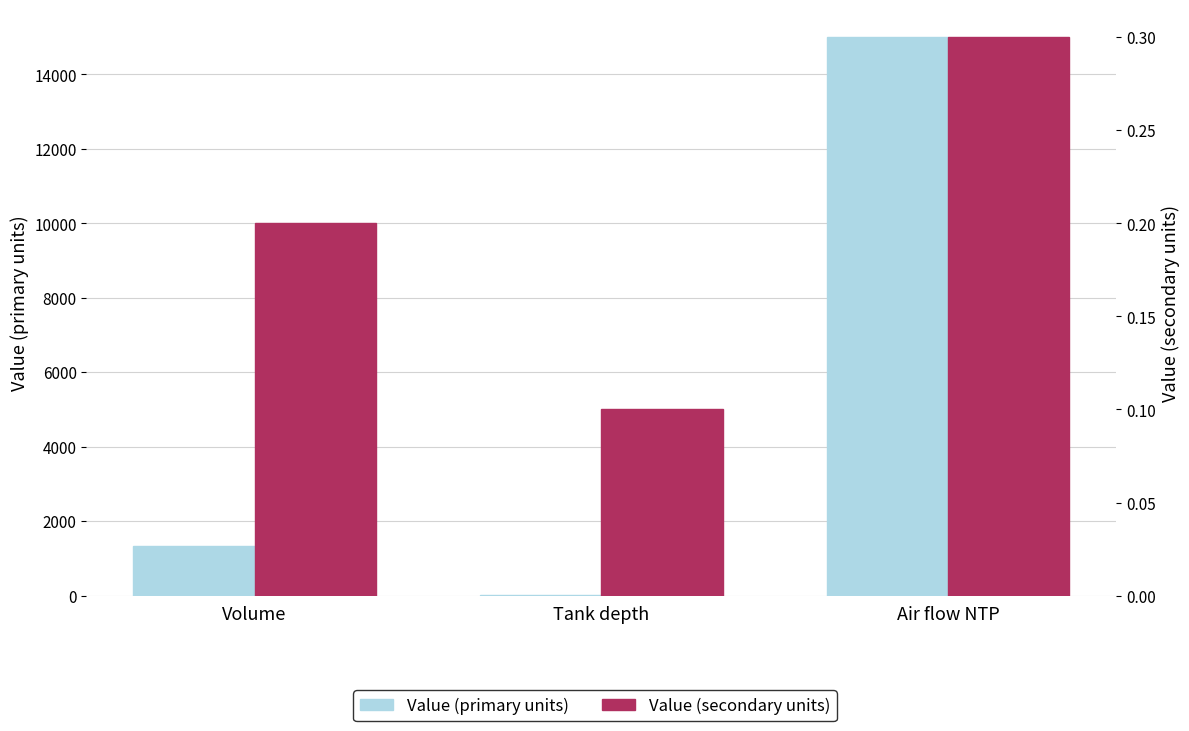

What is the value of the Value (secondary units) bar at the 3rd from the left?

0.3